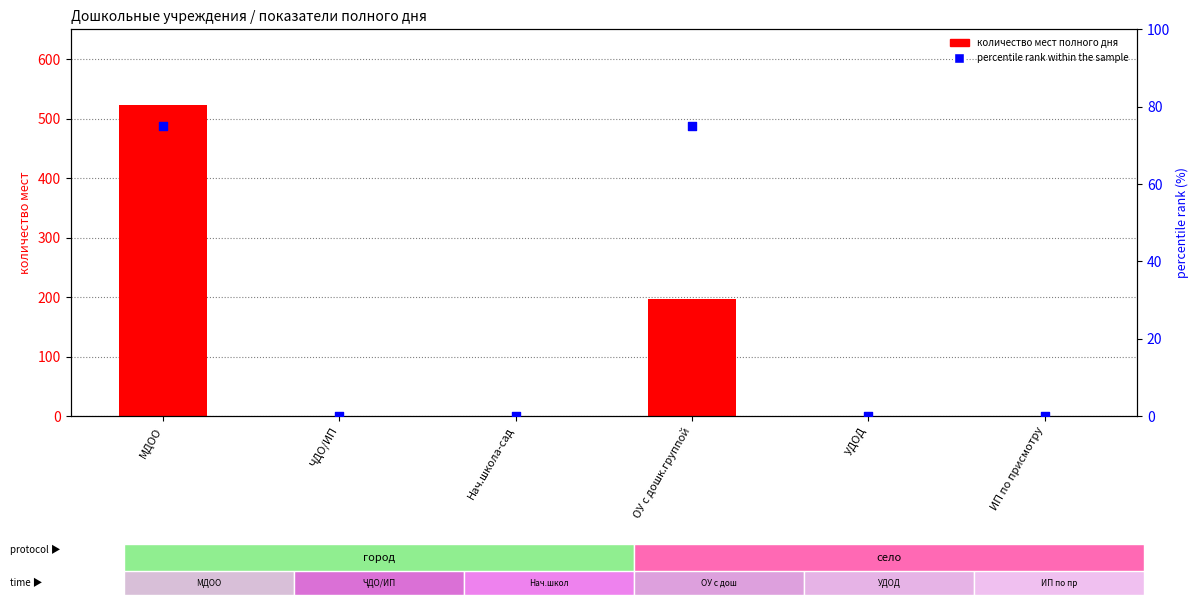

Which series reaches the maximum Y coordinate?

количество мест полного дня